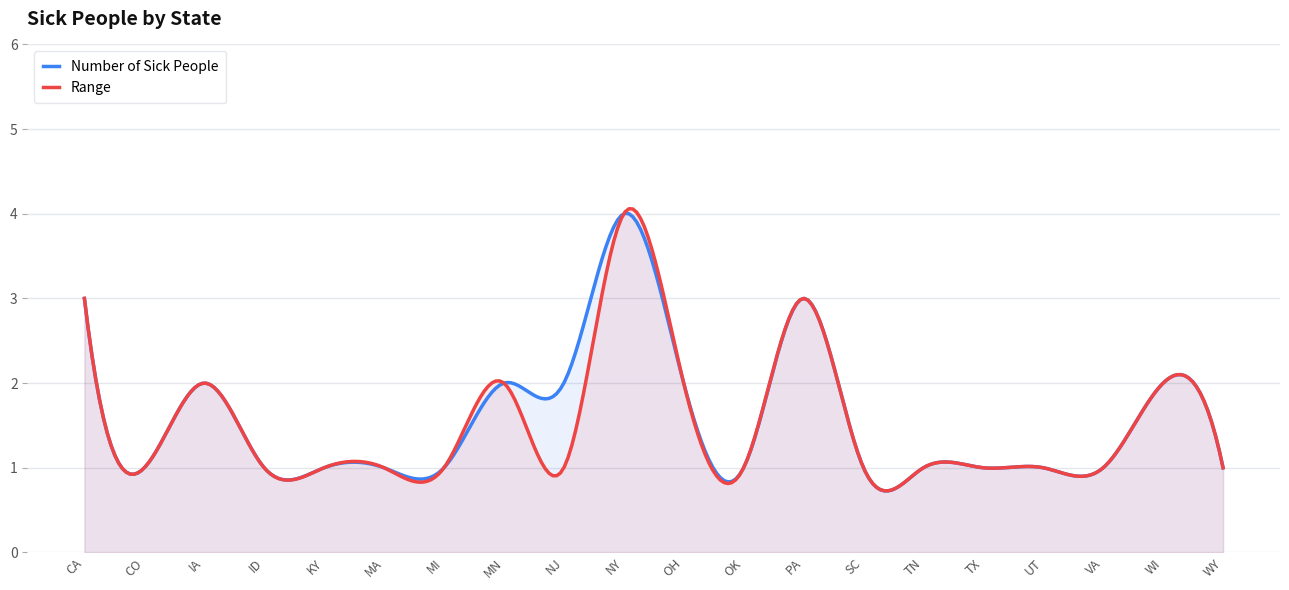

Where is Range nearest to the value 2?

IA